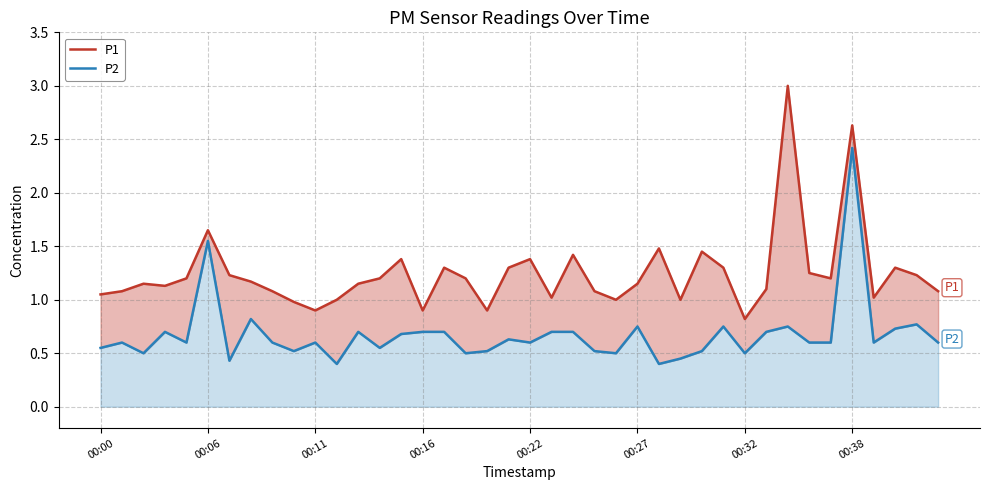

What is the total value across all series at 29?

2.0